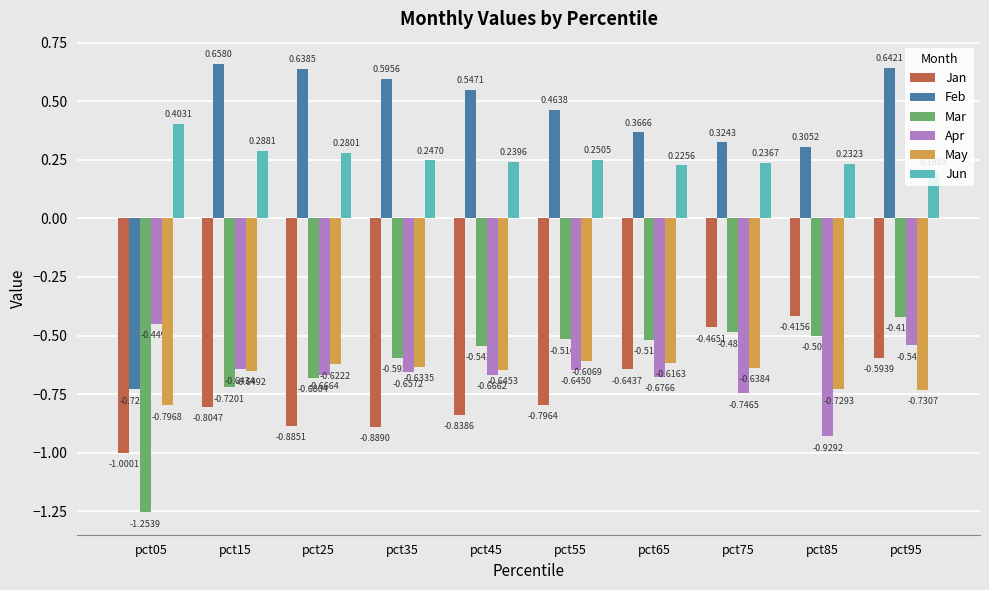

The May series shows -1.1 at pct65. True or false?

False